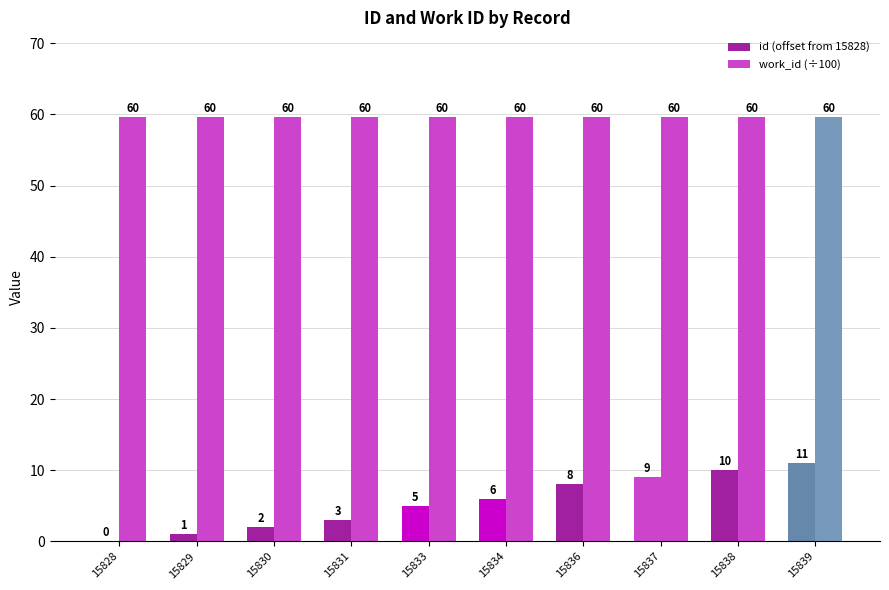

True or false: work_id (÷100) has a value of 59.6 at 15833.

True